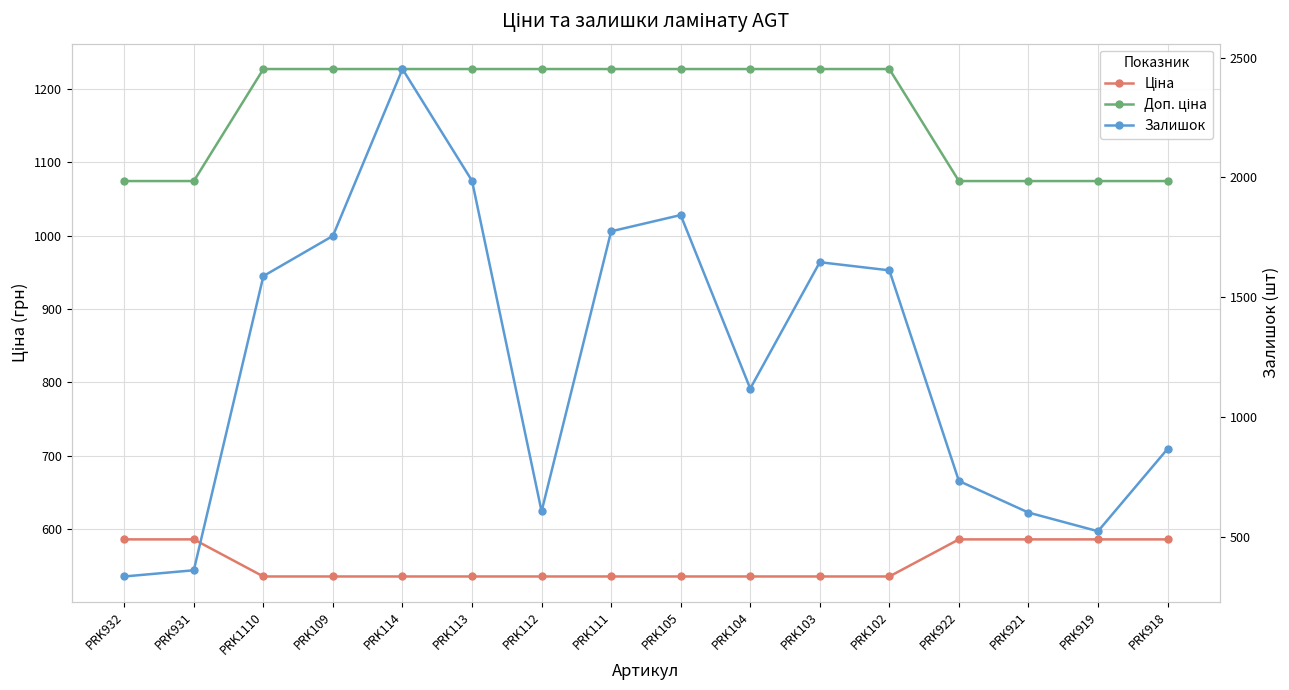

Between PRK109 and PRK922, which series saw the biggest shift?

Залишок